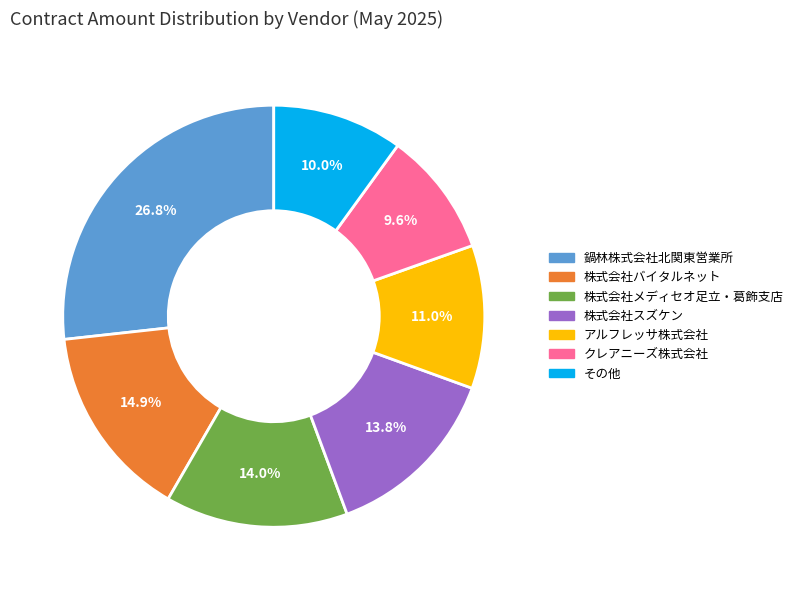

Is there a majority slice in this chart?

No